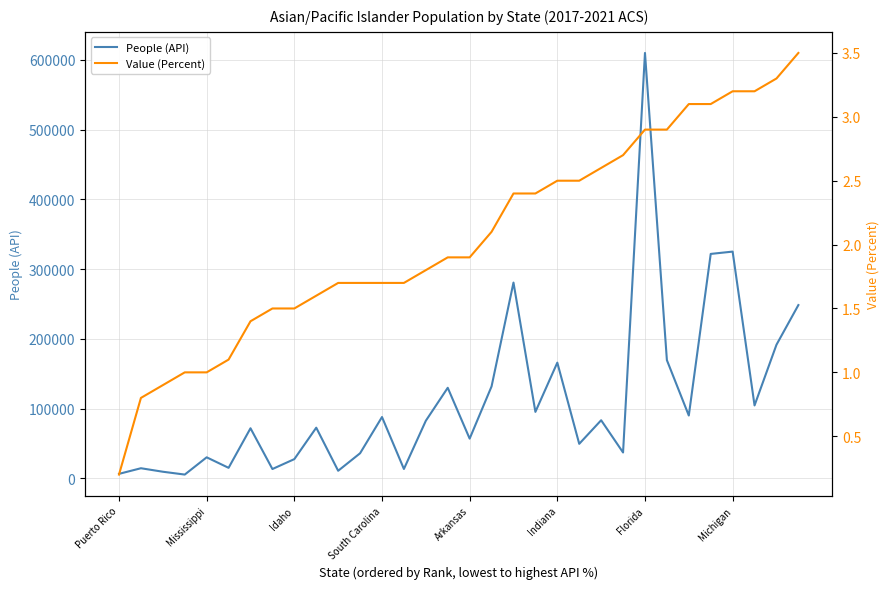

True or false: People (API) and Value (Percent) cross at least once.

False